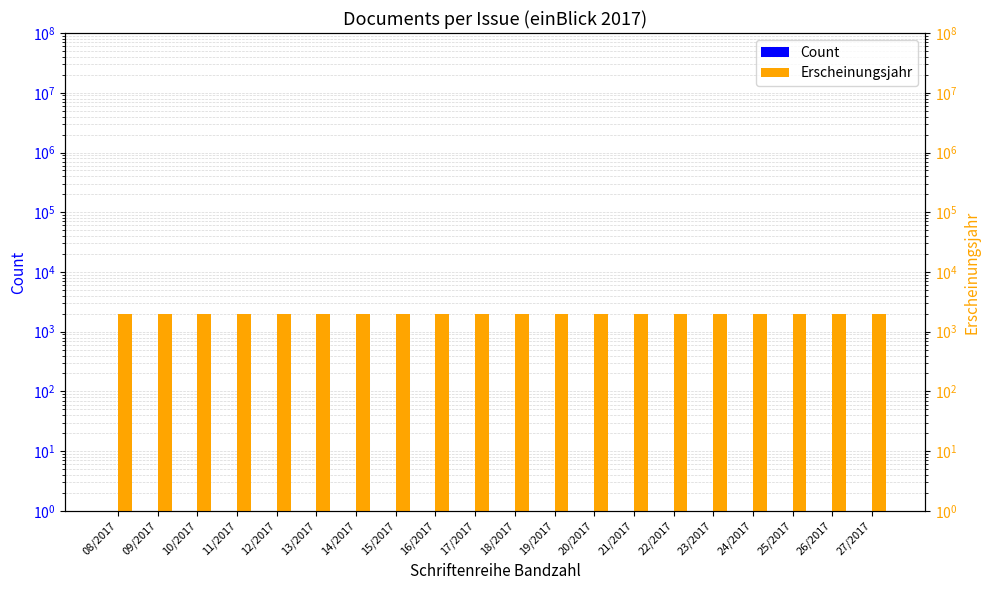

Is it true that Erscheinungsjahr equals 632 at 12/2017?

False